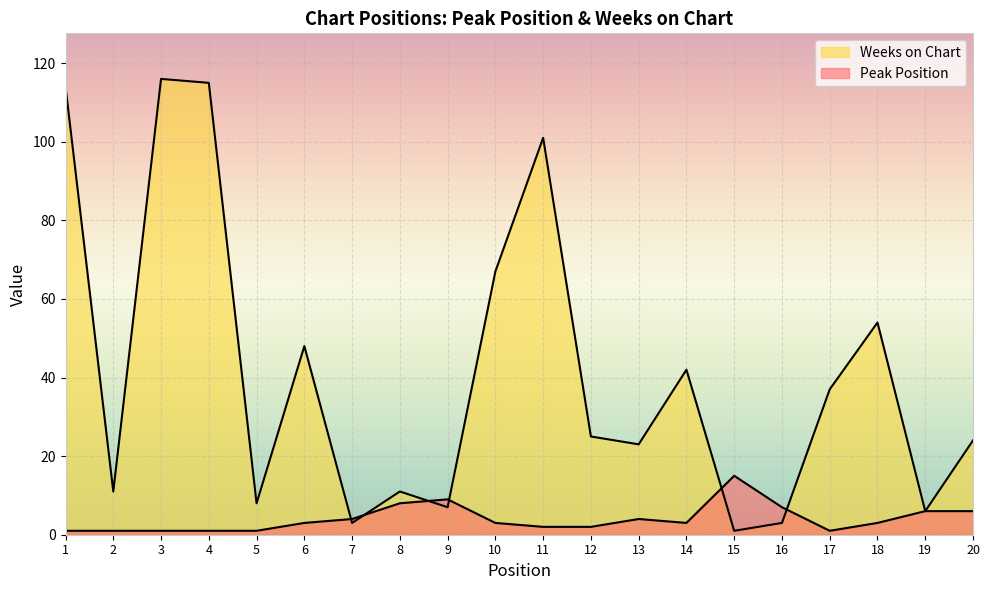

Reading right to left, transcribe all the data shown in this chart.

Peak Position: 6	6	3	1	7	15	3	4	2	2	3	9	8	4	3	1	1	1	1	1
Weeks on Chart: 24	6	54	37	3	1	42	23	25	101	67	7	11	3	48	8	115	116	11	114